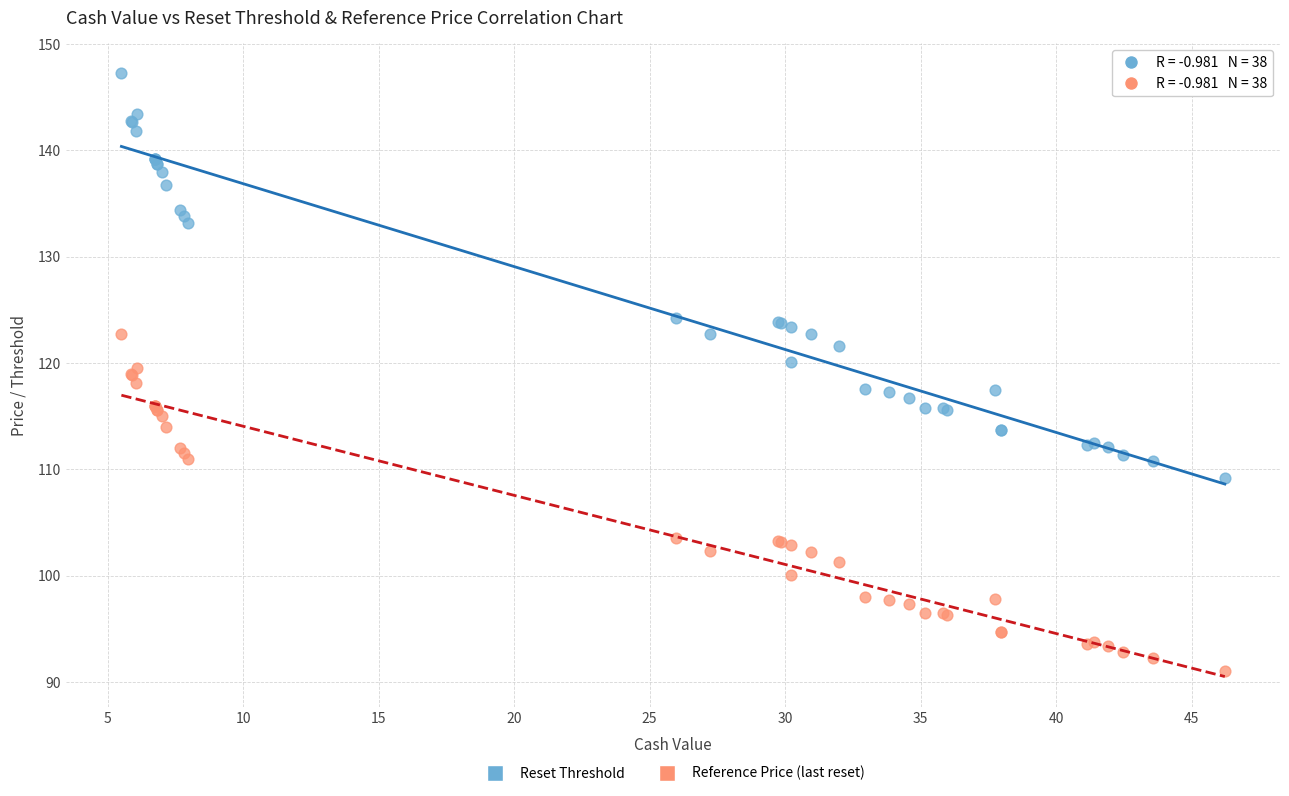

Which series reaches the maximum Y coordinate?

Reset Threshold